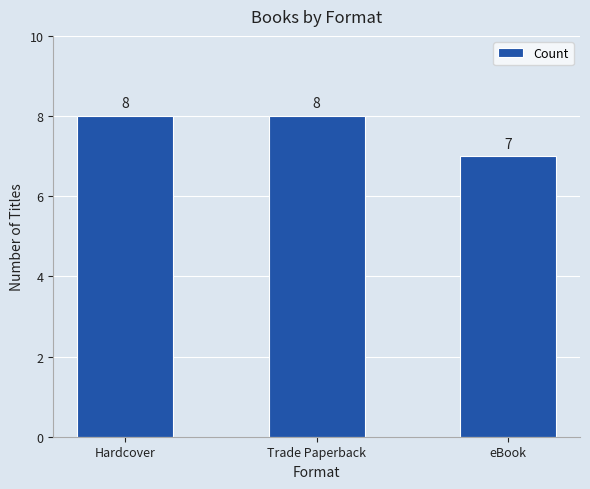

Approximately how many times larger is the value at Trade Paperback compared to eBook?

1.1